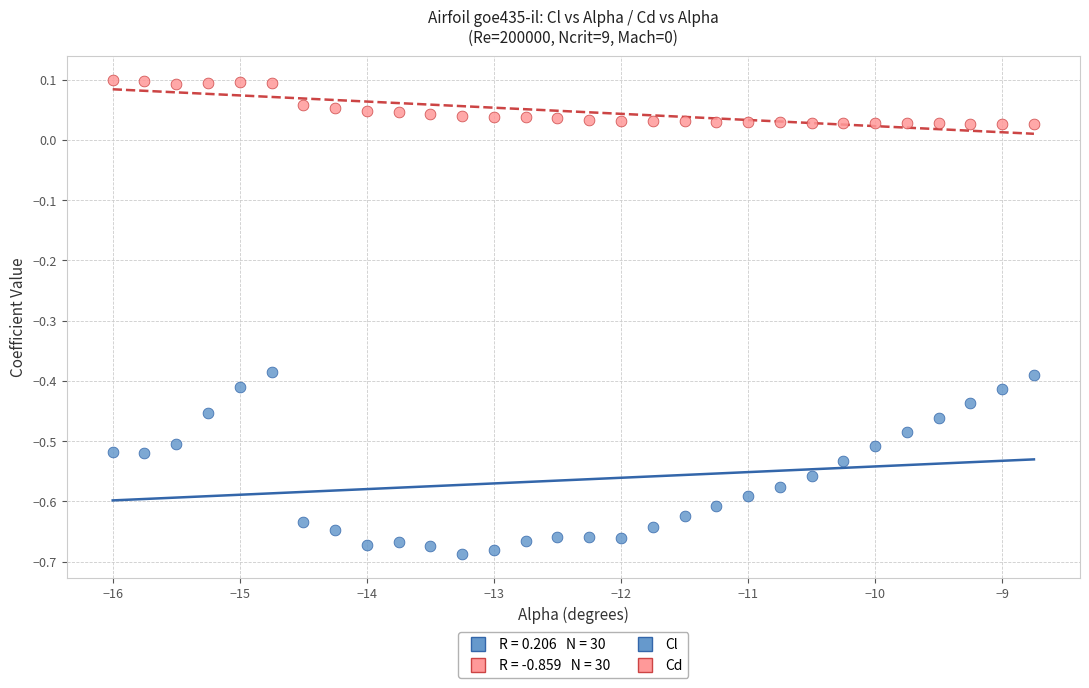

Across all data points, what is the range of X values (max minus min)?

7.2